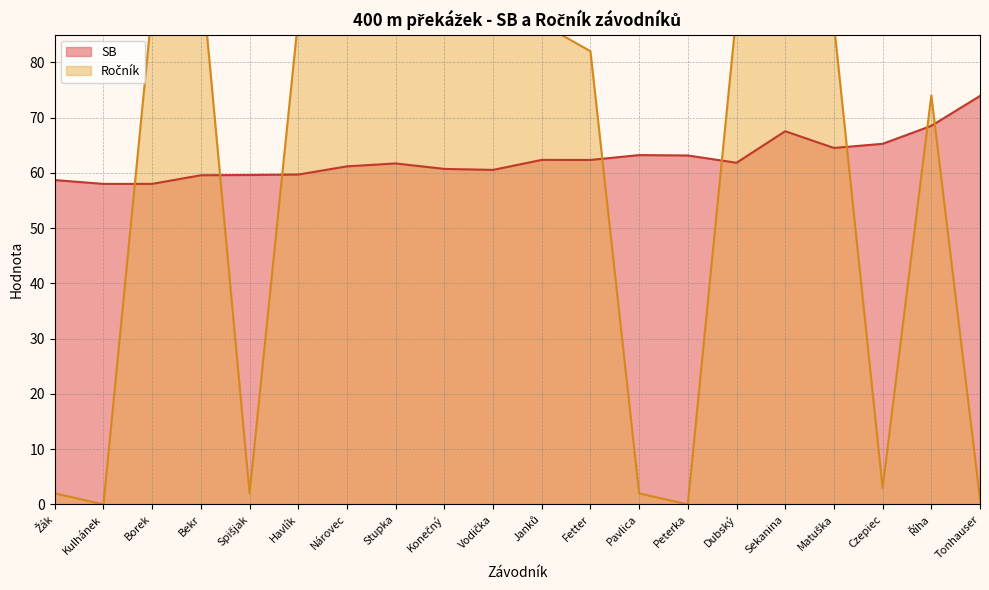

How many times do Ročník and SB cross each other?

8